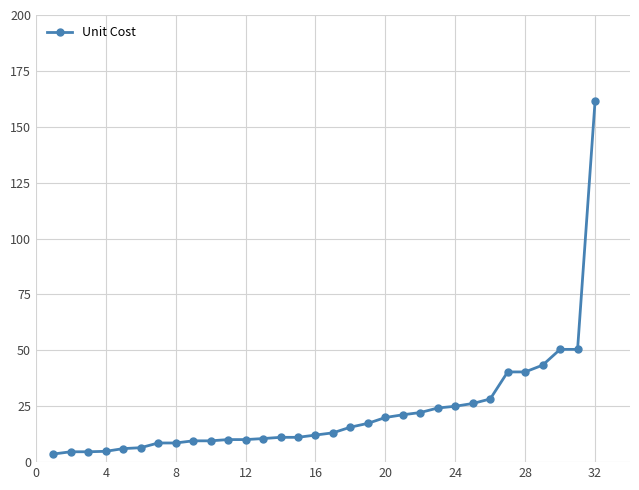

What is the value of the 7th point from the left?

8.6